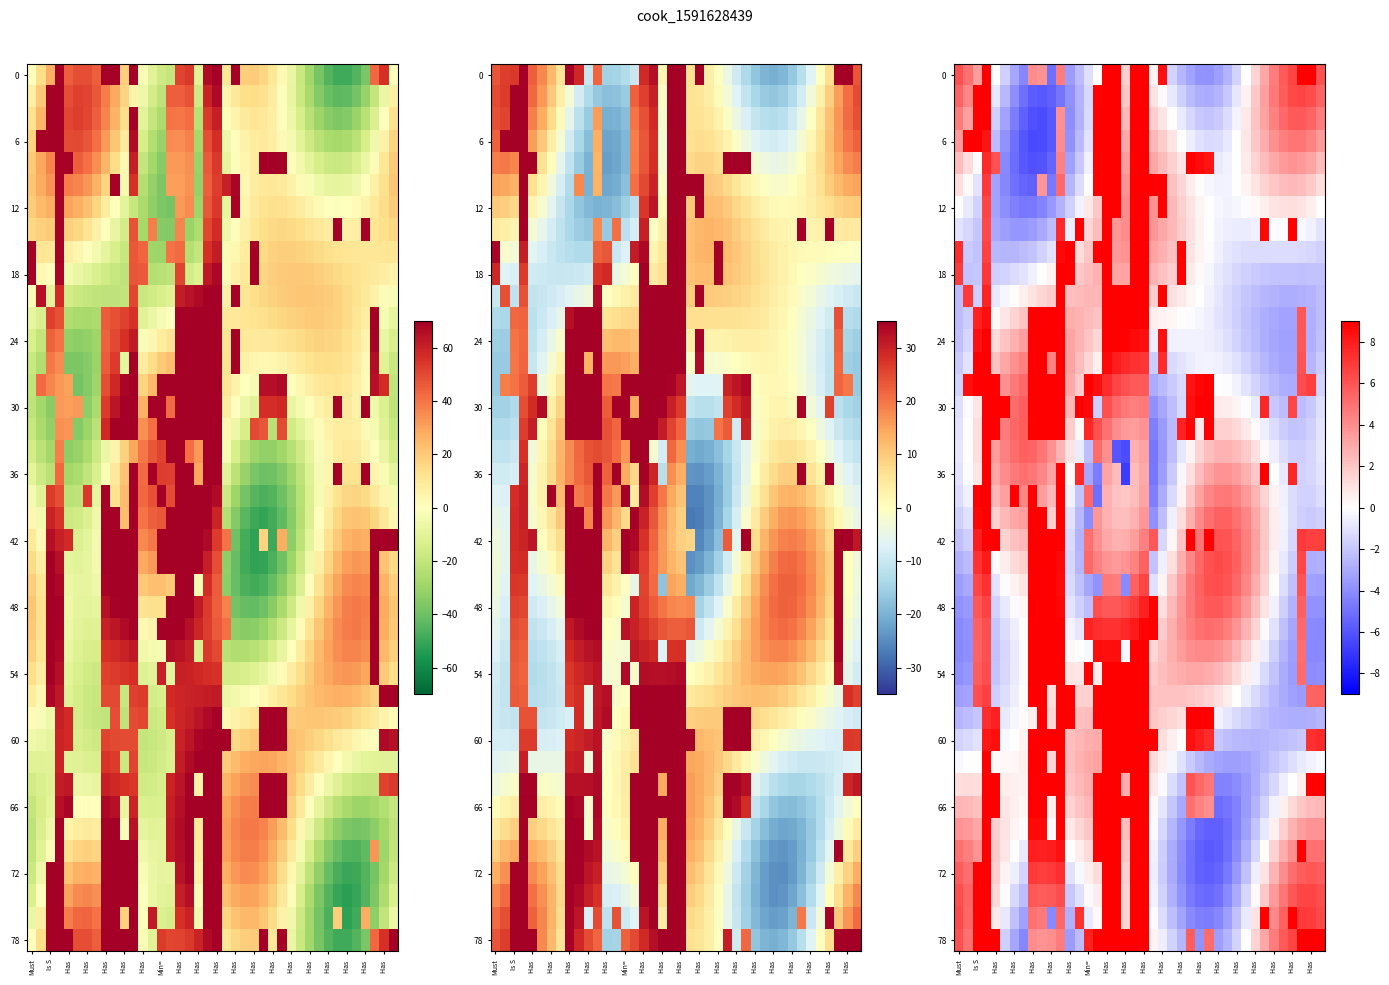

What is the difference between the highest and lowest values at Has ?

15.4